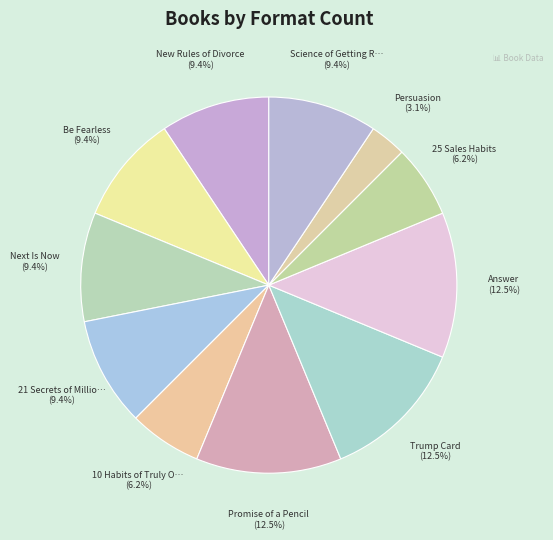

Does any single category account for the majority?

No